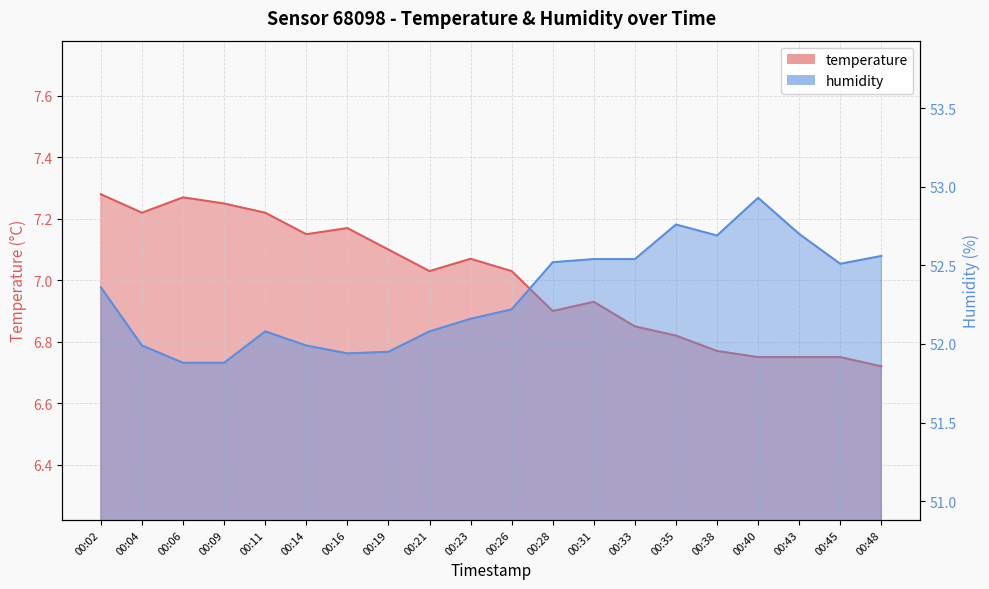

True or false: temperature and humidity intersect in this chart.

False